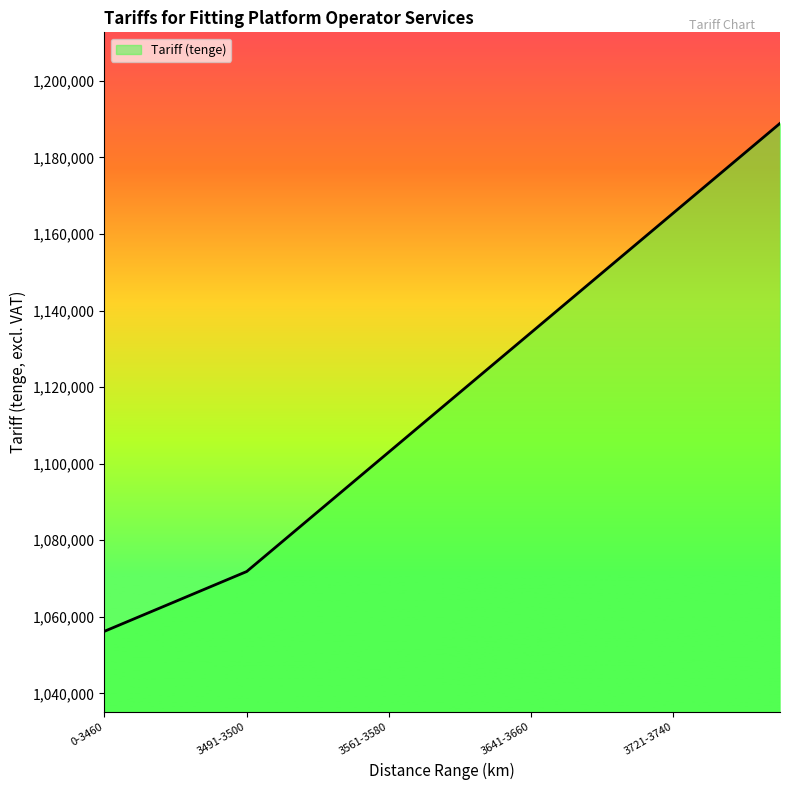

Does the chart have visible grid lines?

No